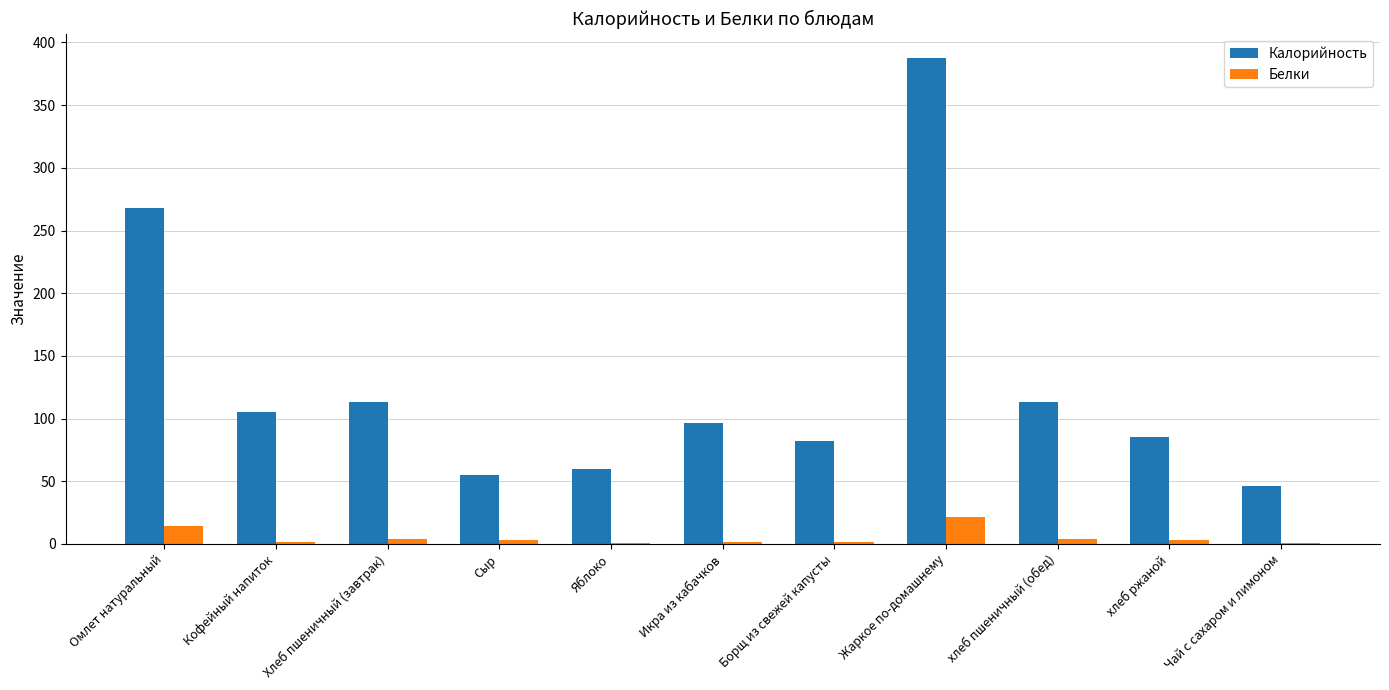

What is the greatest value displayed?

387.7